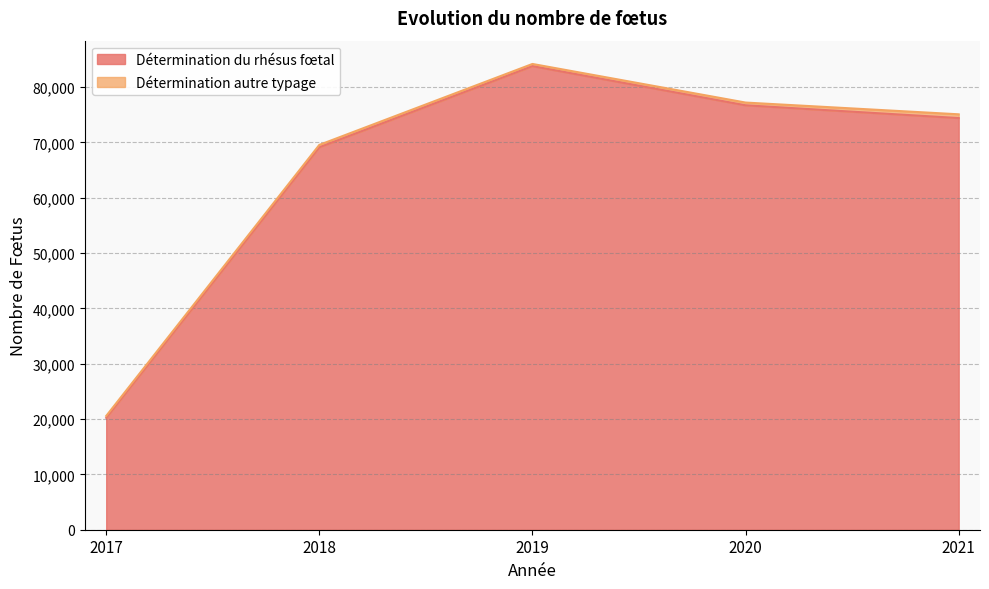

True or false: there are more than 1 points higher than both neighbors.

False